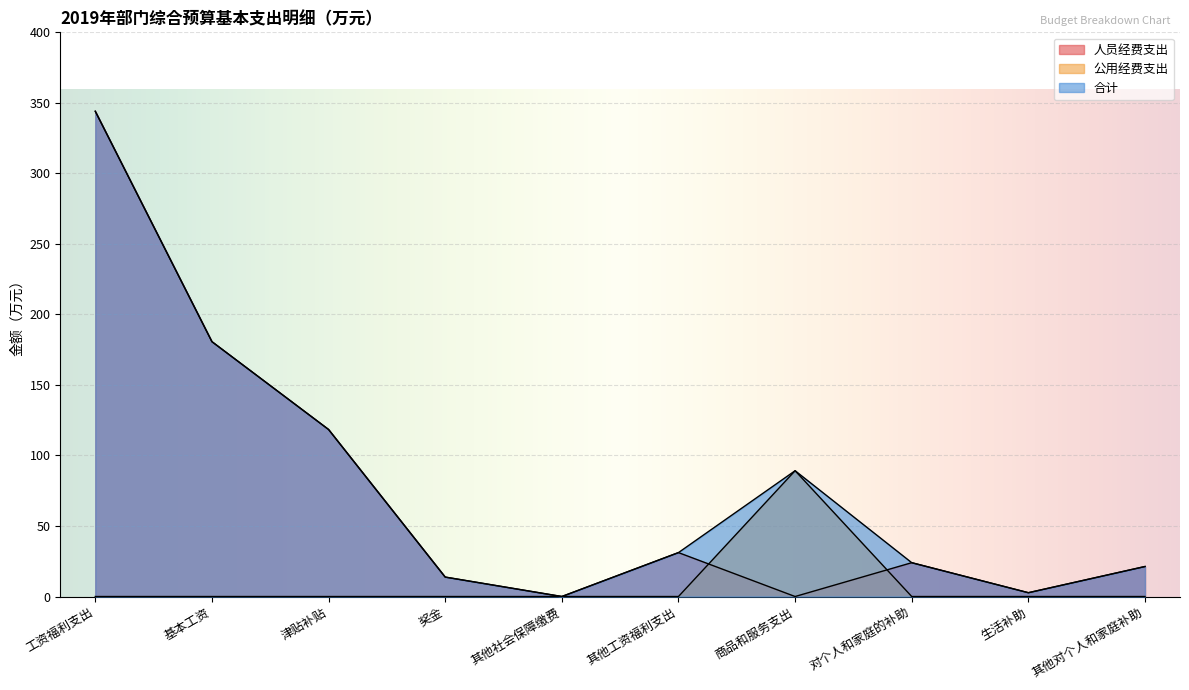

Where is 人员经费支出 nearest to the value 172?

基本工资